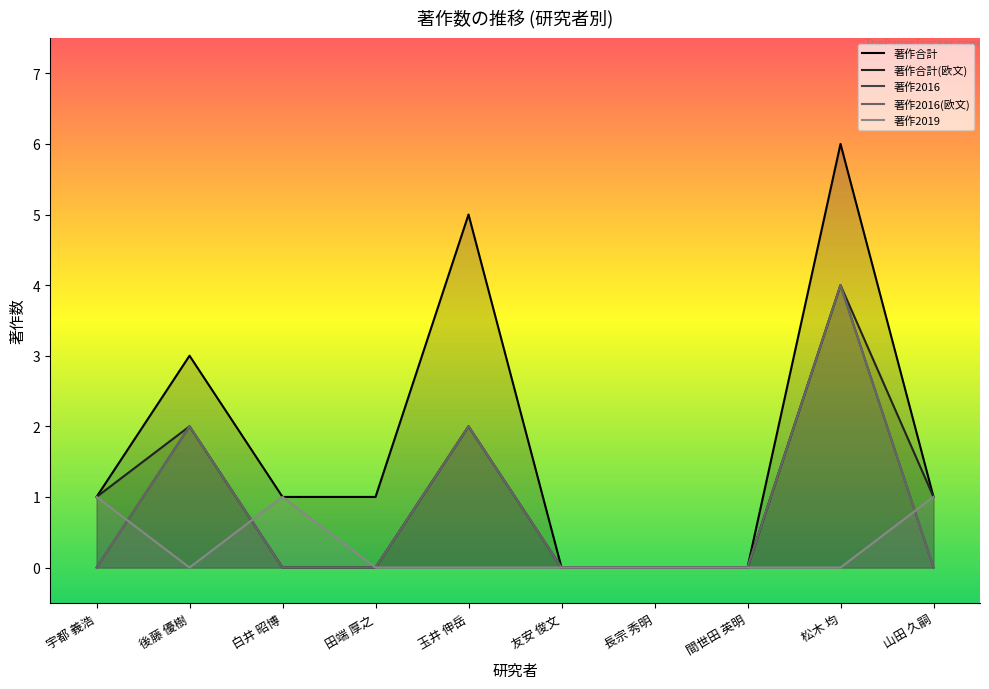

Count the 著作2016 values in the range 0 to 2.

9